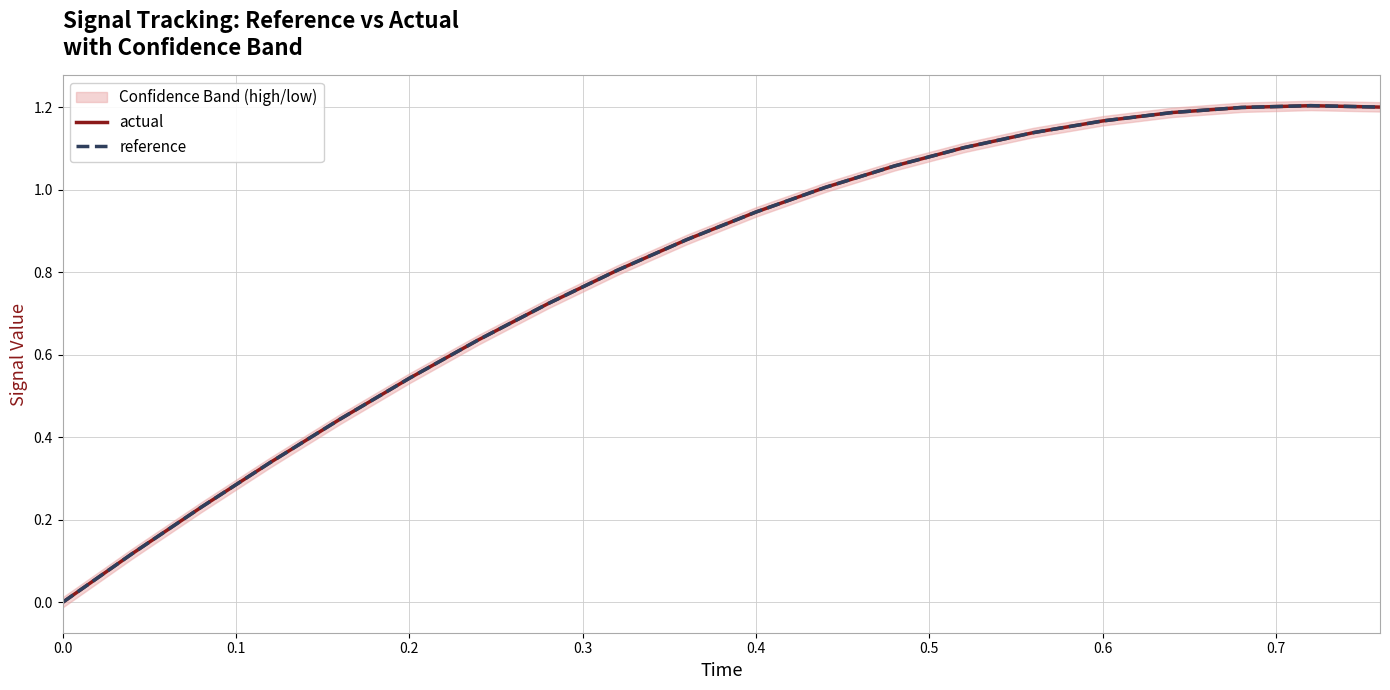

True or false: reference has a value of 0.3 at 0.2.

False